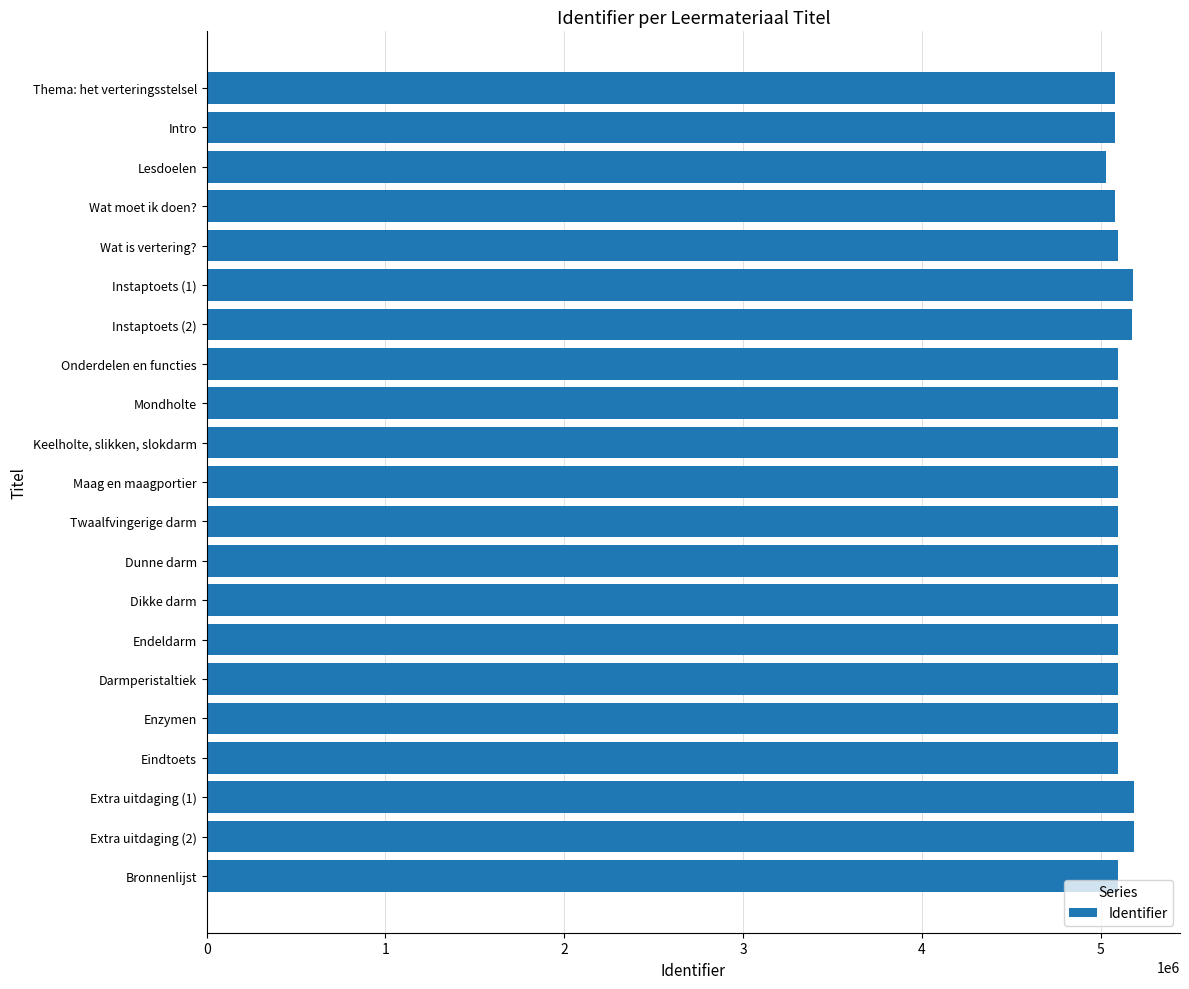

What is the ratio of the value at Mondholte to the value at Darmperistaltiek?

1.0